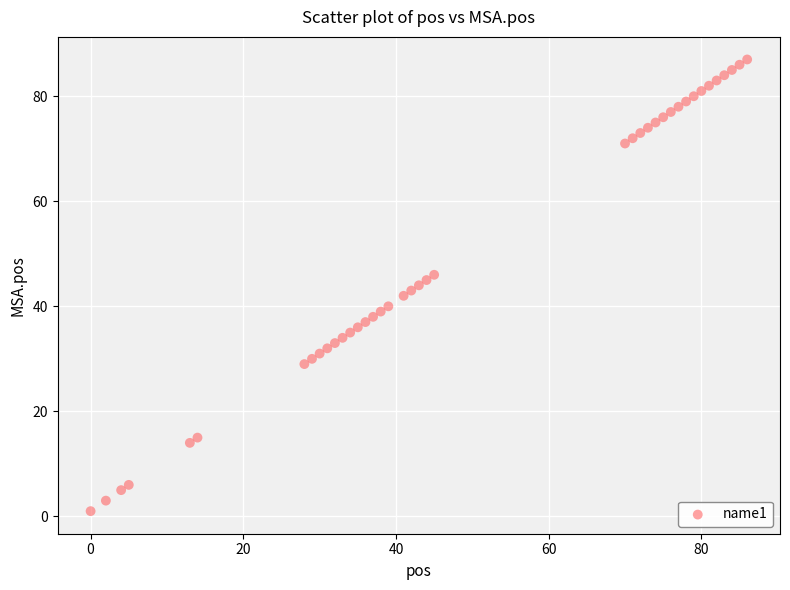

What is the range of X values (max minus min)?

86